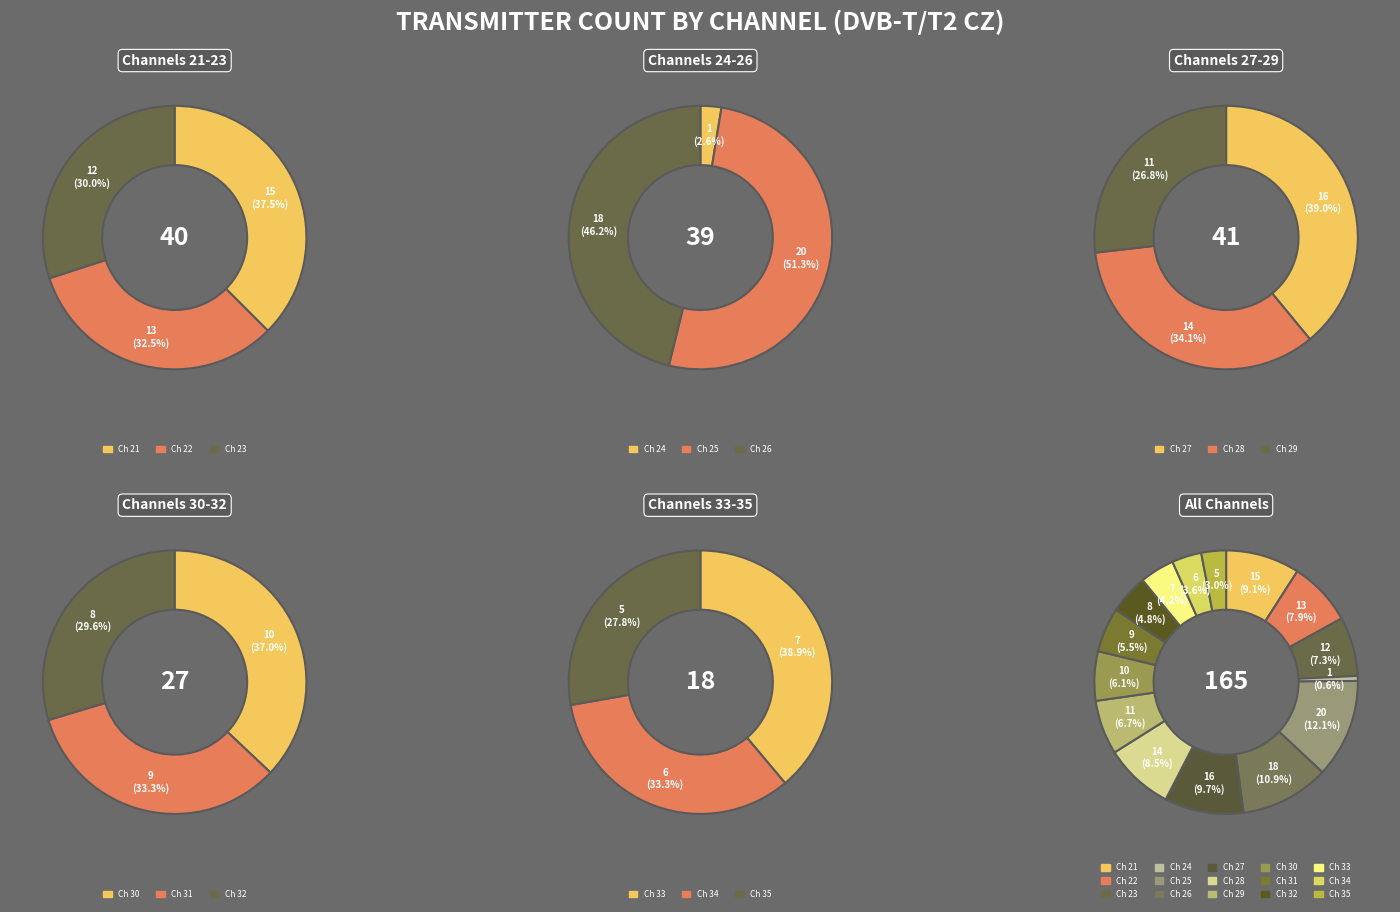

Is there a majority slice in this chart?

No